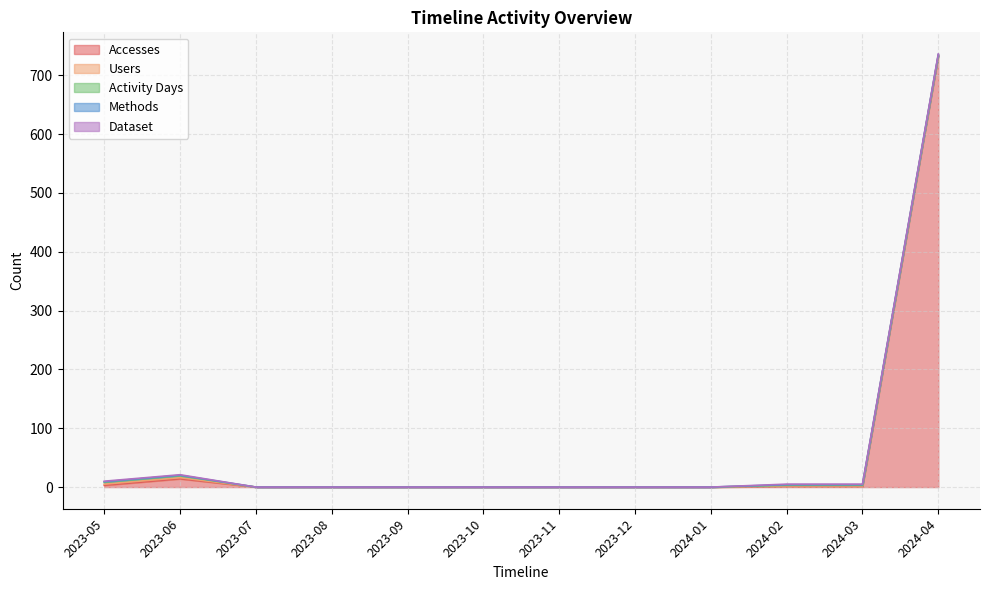

True or false: Accesses and Users intersect in this chart.

False